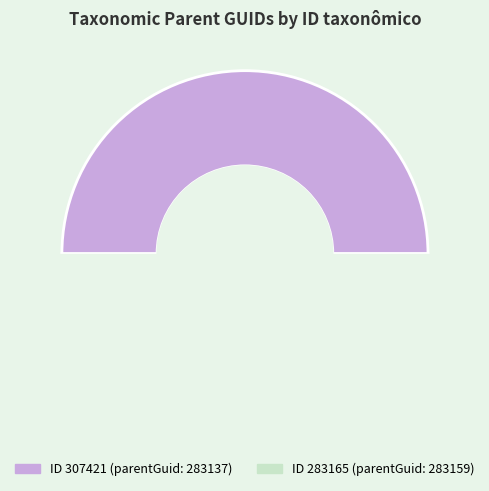

Count the number of slices in the pie.

2